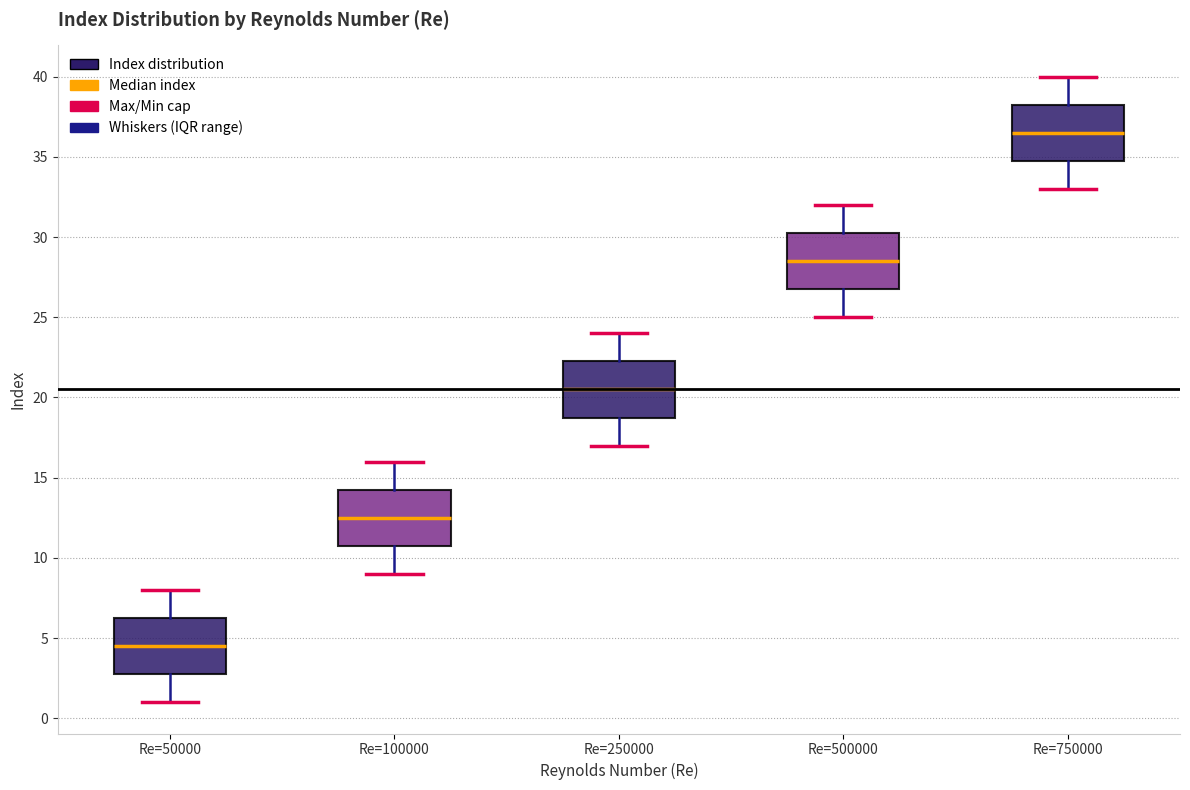

Which box's median line is the lowest?

Re=50000